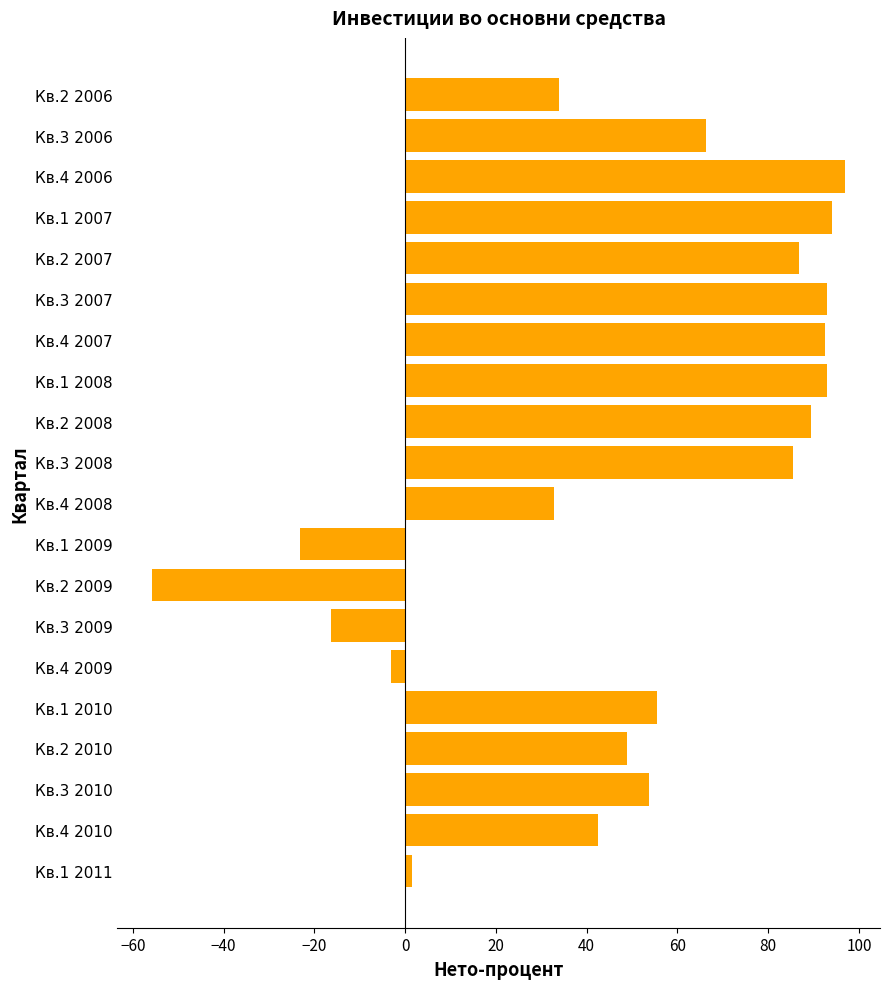

What is the label of the 14th bar from the top?

Кв.3 2009